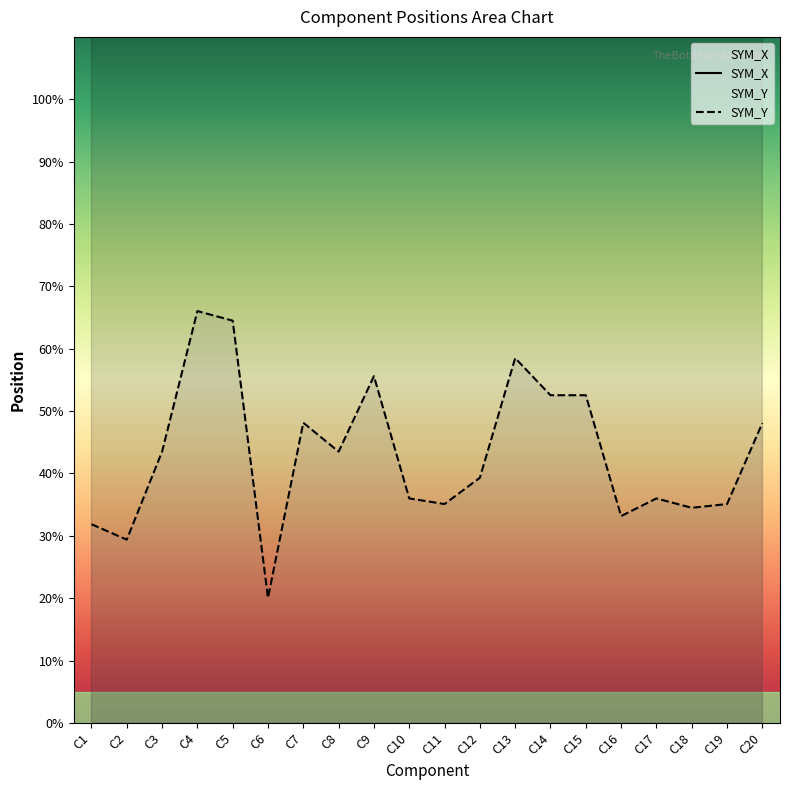

How many interior local valleys does the SYM_X series have?

5